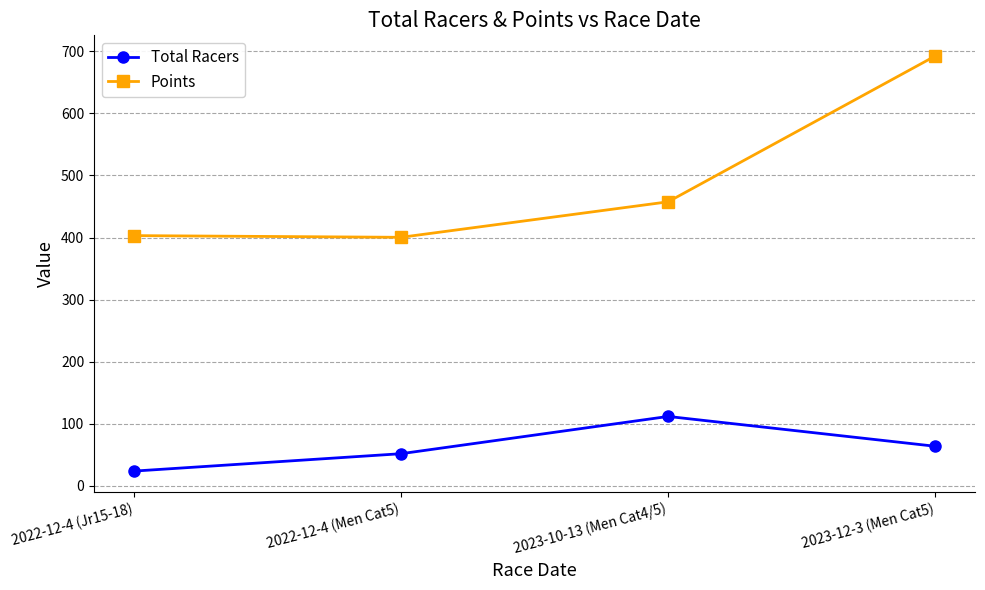

What is the average value of the Points series?

488.4